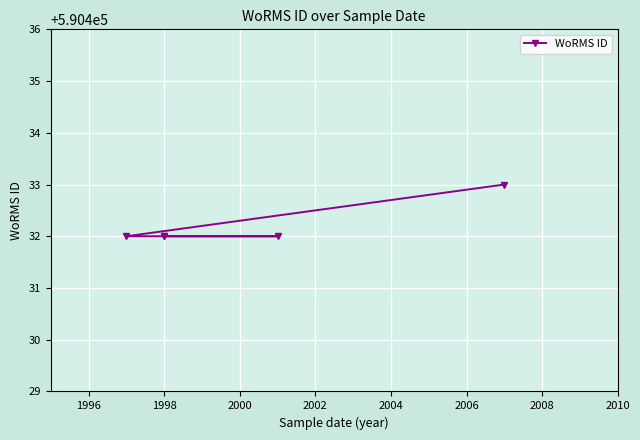

Reading right to left, list all the values displayed in this chart.

590432	590432	590432	590432	590433